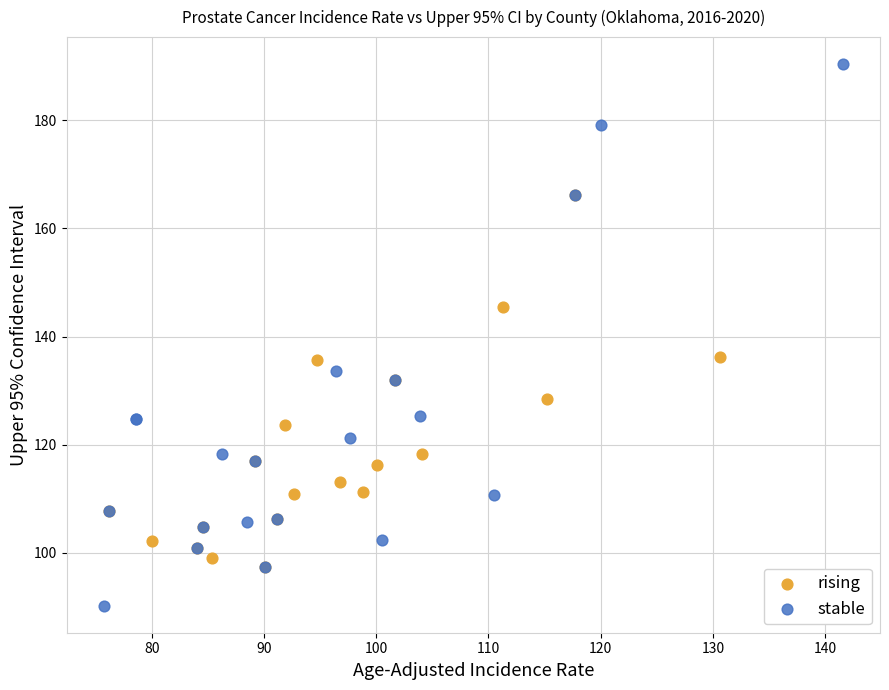

What are all the series names shown in the legend?

rising, stable